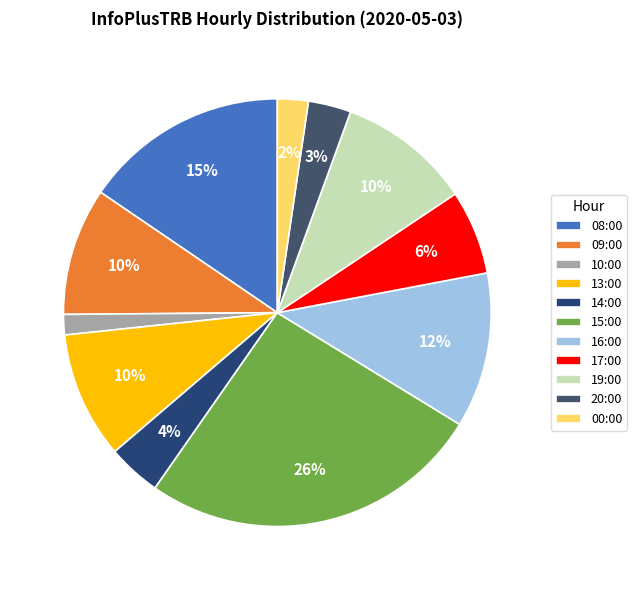

Is 13:00 the majority of the pie?

No